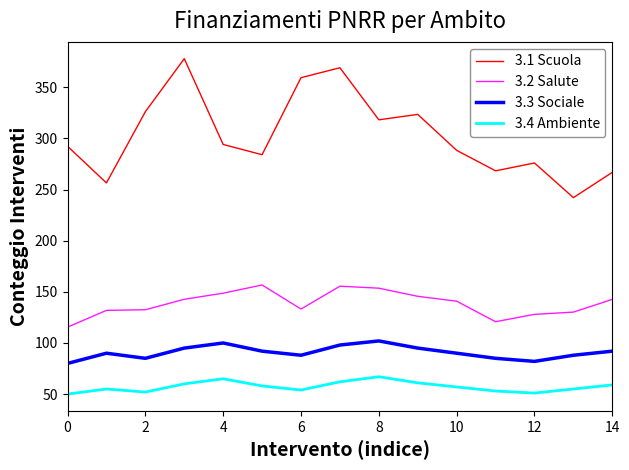

What is the maximum value for 3.3 Sociale?

102.0